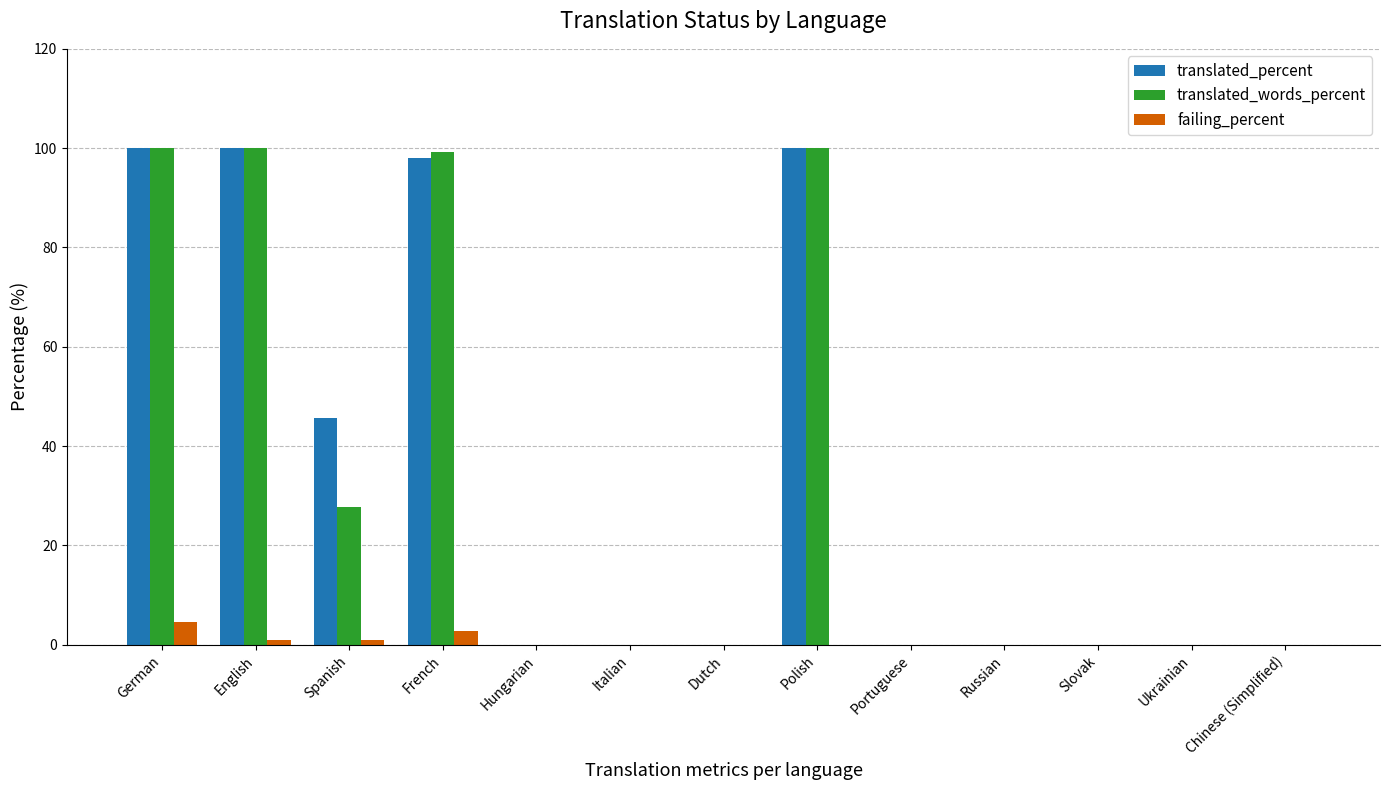

Reading left to right, list all the values displayed in this chart.

translated_percent: German=100.0	English=100.0	Spanish=45.7	French=98.1	Hungarian=0.0	Italian=0.0	Dutch=0.0	Polish=100.0	Portuguese=0.0	Russian=0.0	Slovak=0.0	Ukrainian=0.0	Chinese (Simplified)=0.0
translated_words_percent: German=100.0	English=100.0	Spanish=27.8	French=99.3	Hungarian=0.0	Italian=0.0	Dutch=0.0	Polish=100.0	Portuguese=0.0	Russian=0.0	Slovak=0.0	Ukrainian=0.0	Chinese (Simplified)=0.0
failing_percent: German=4.6	English=0.9	Spanish=0.9	French=2.8	Hungarian=0.0	Italian=0.0	Dutch=0.0	Polish=0.0	Portuguese=0.0	Russian=0.0	Slovak=0.0	Ukrainian=0.0	Chinese (Simplified)=0.0